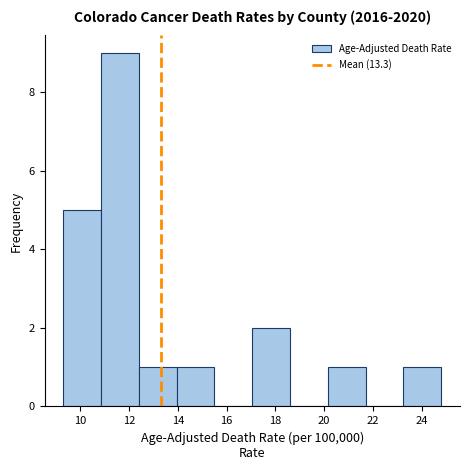

How tall is the bar that spans 10.85 to 12.40 on the x-axis? Neither the bar edges nor the heights are printed on the chart, so give them approximately, as read against the axes.

9